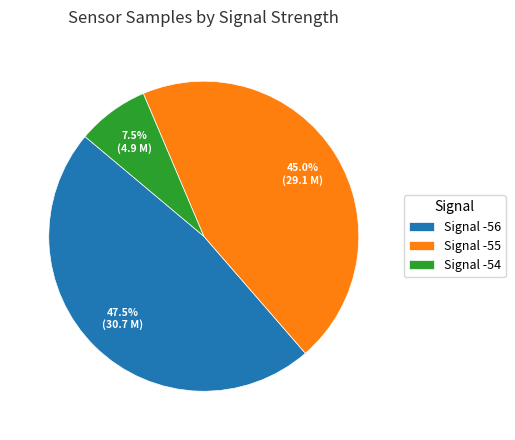

Which has a higher value, Signal -54 or Signal -56?

Signal -56